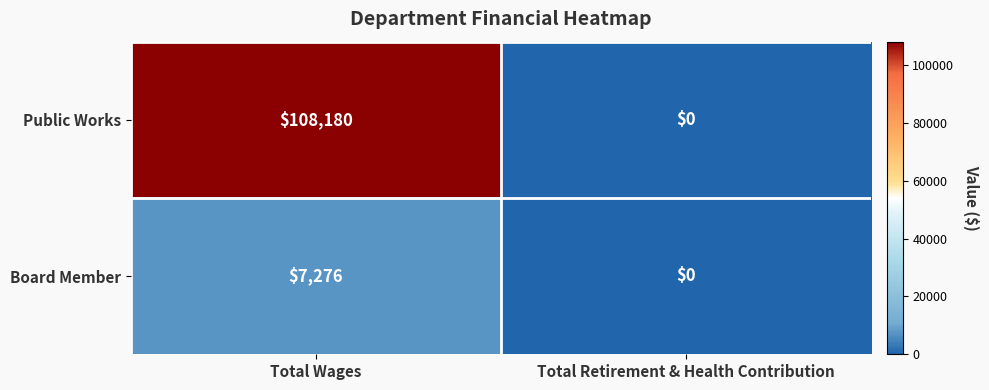

Which series changed the most between Total Wages and Total Retirement & Health Contribution?

Public Works